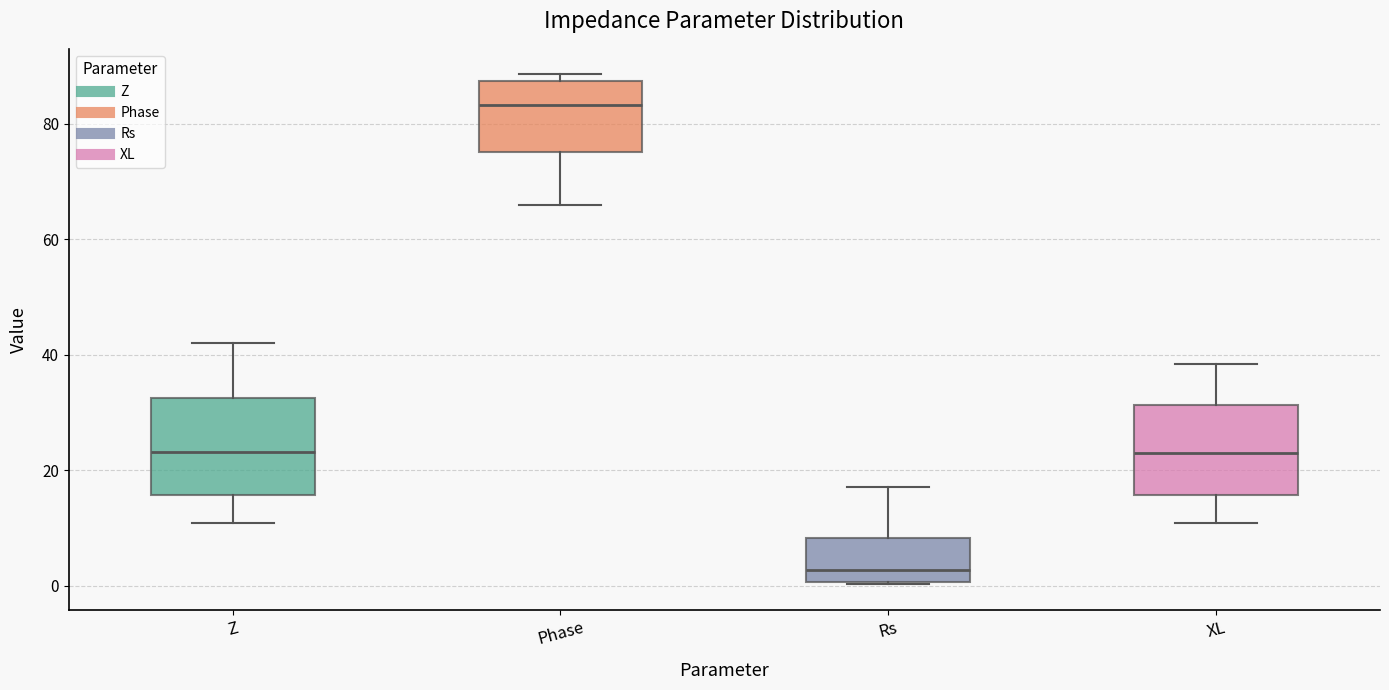

Which box has the lowest median line?

Rs